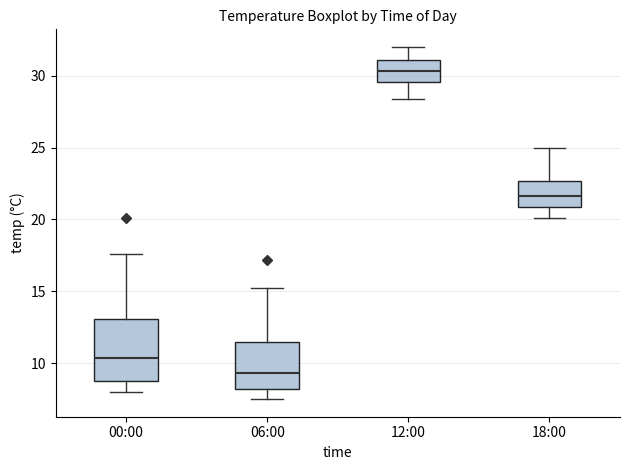

Where does the median line of the box for 06:00 sit on the y-axis? The values are not printed on the chart, so give them approximately, as read against the axis.

9.5